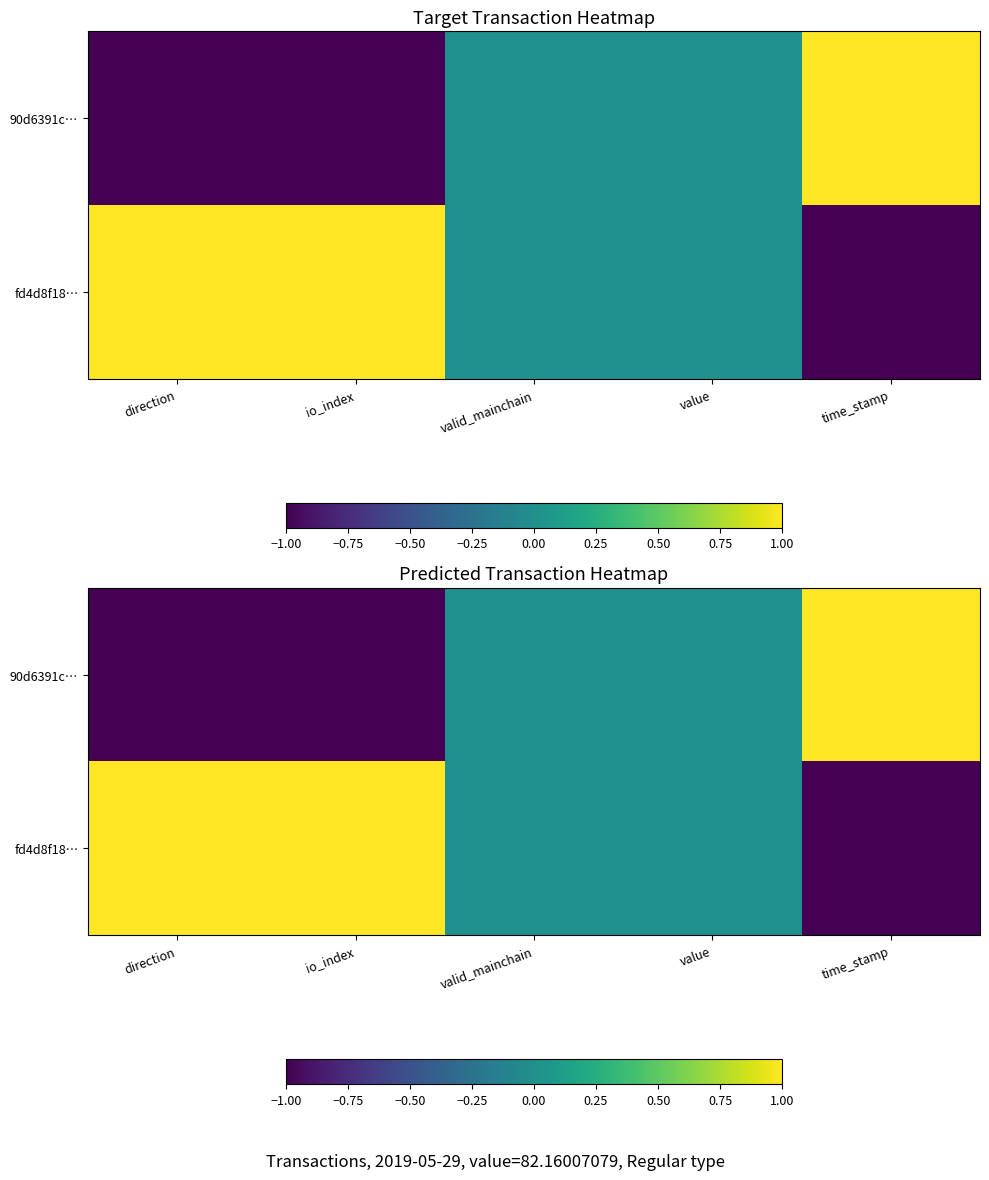

Count the number of data series in this chart.

2